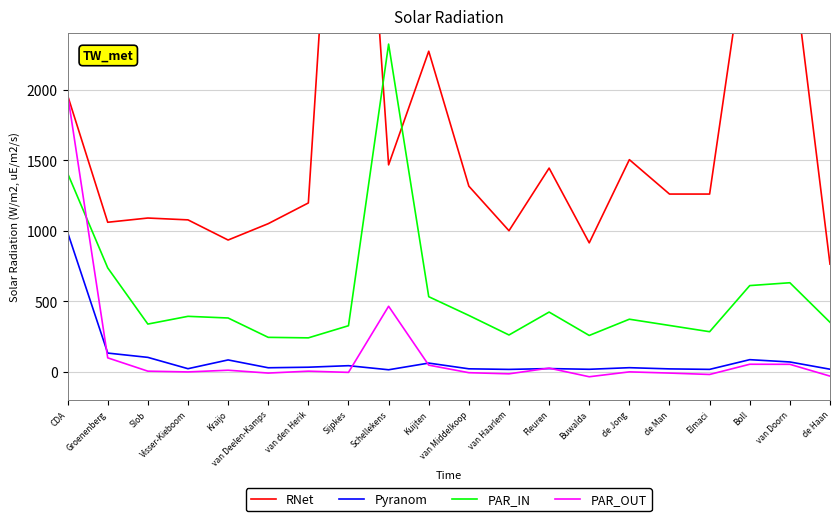

How many categories are shown in the chart?

20